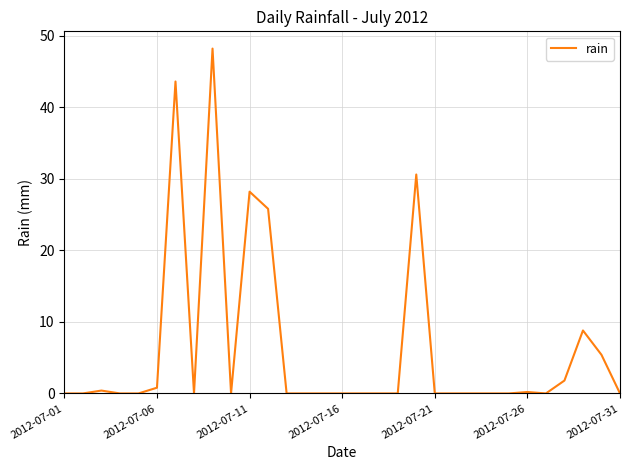

What is the difference between the maximum and minimum values?

48.2